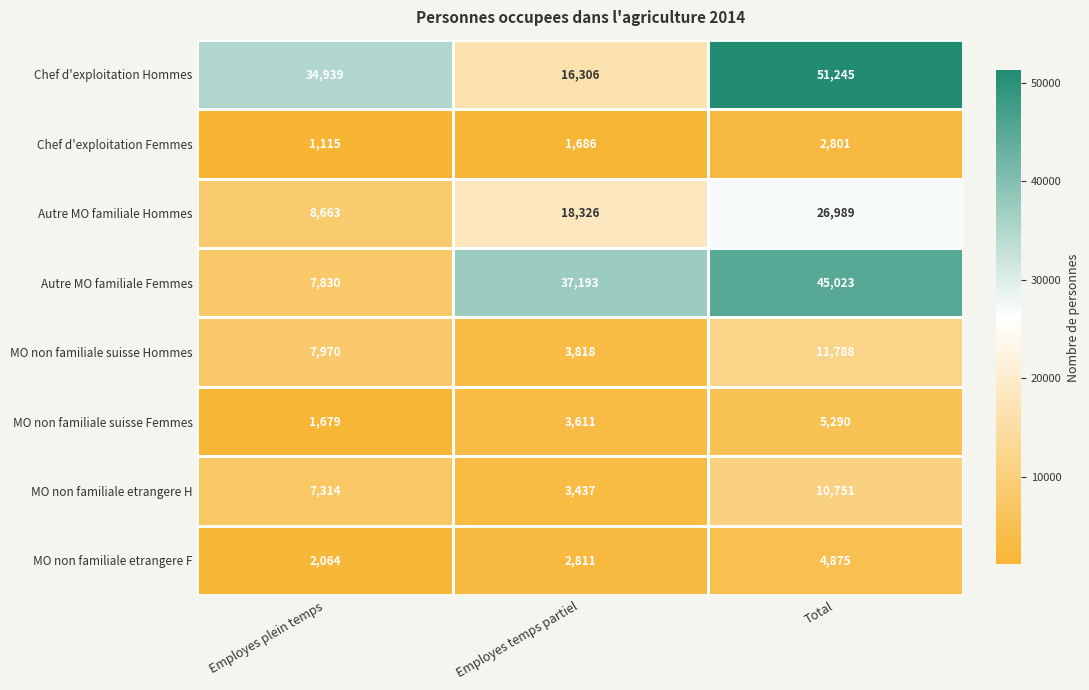

Between Employes temps partiel and Total, which series saw the biggest shift?

Chef d'exploitation Hommes